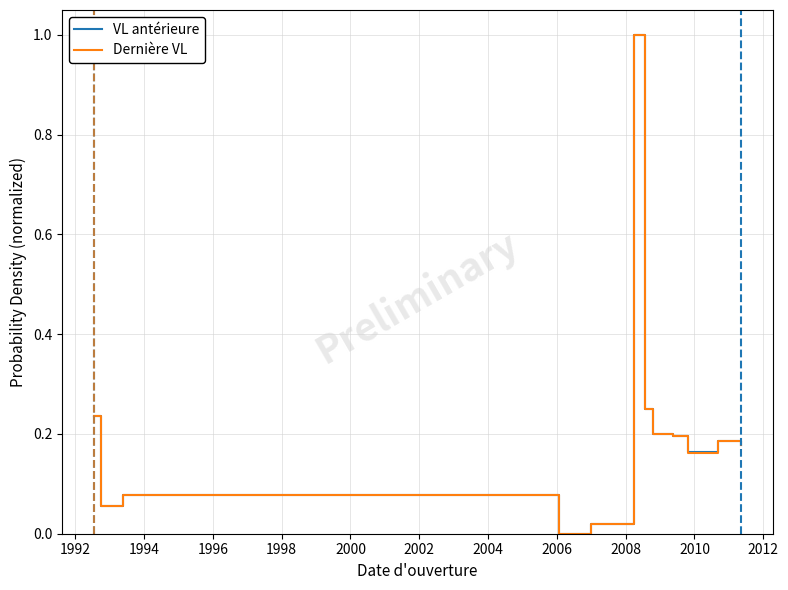

Where do Dernière VL and VL antérieure first cross each other?

1998 and 2000